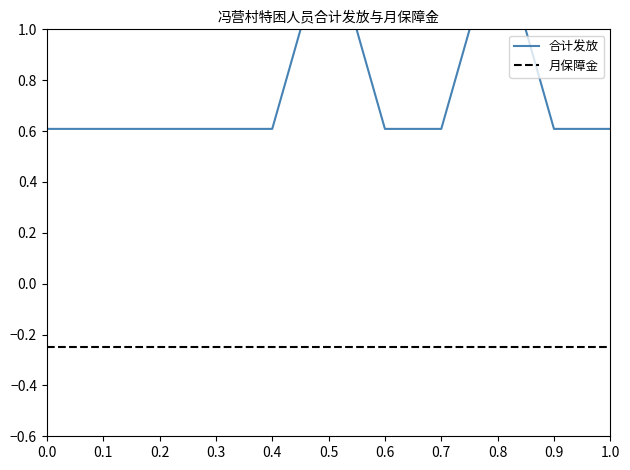

The value of 月保障金 at 1.0 is -0.4. True or false?

False